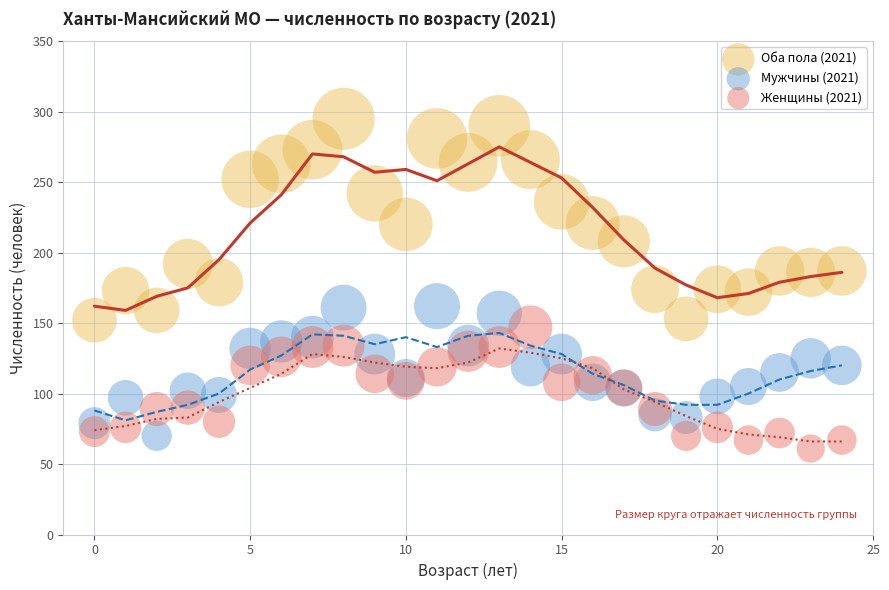

Which series has the widest spread of Y values?

Оба пола (2021)